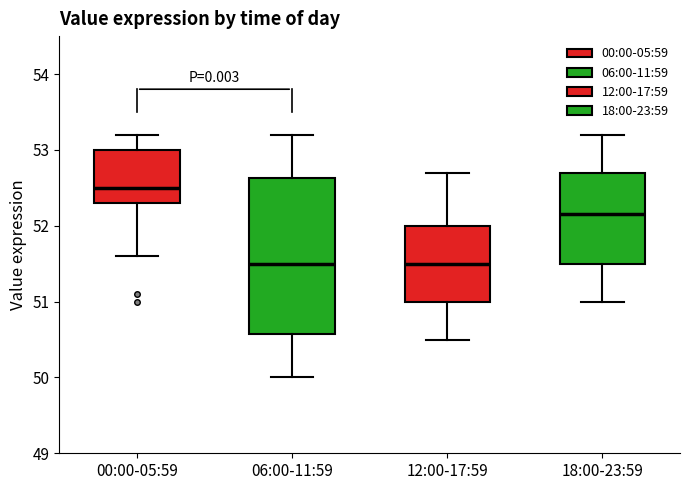

Where is the lower edge of the box for 00:00-05:59 on the y-axis? The values are not printed on the chart, so give them approximately, as read against the axis.

52.3